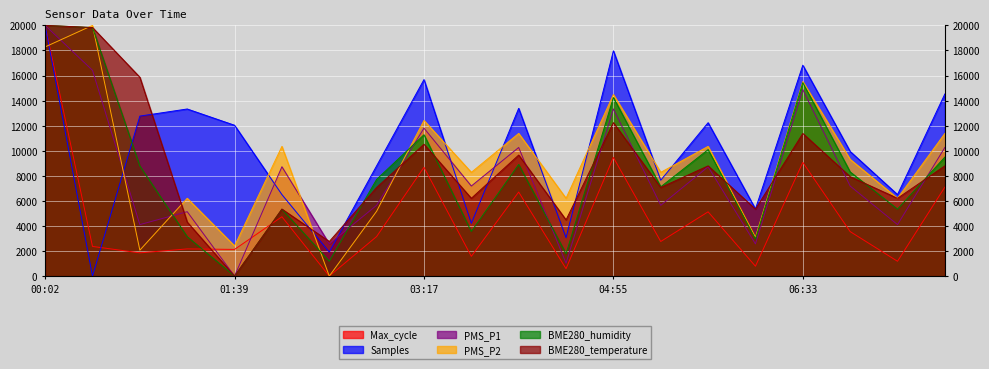

The value of Samples at 06:08 is 3216.6. True or false?

False